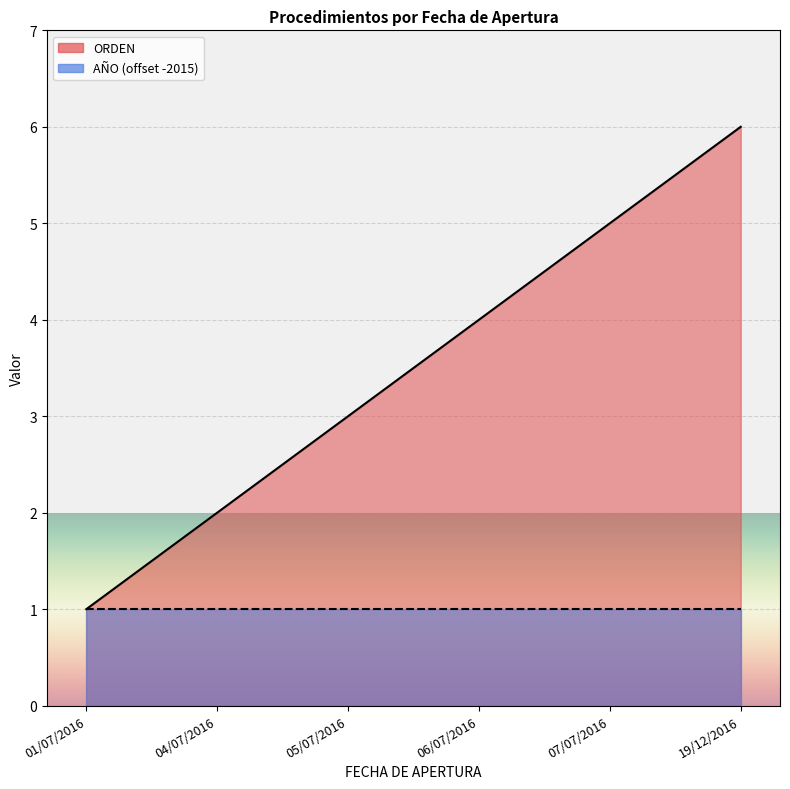

Reading left to right, extract all data points from this chart.

01/07/2016=1	04/07/2016=2	05/07/2016=3	06/07/2016=4	07/07/2016=5	19/12/2016=6